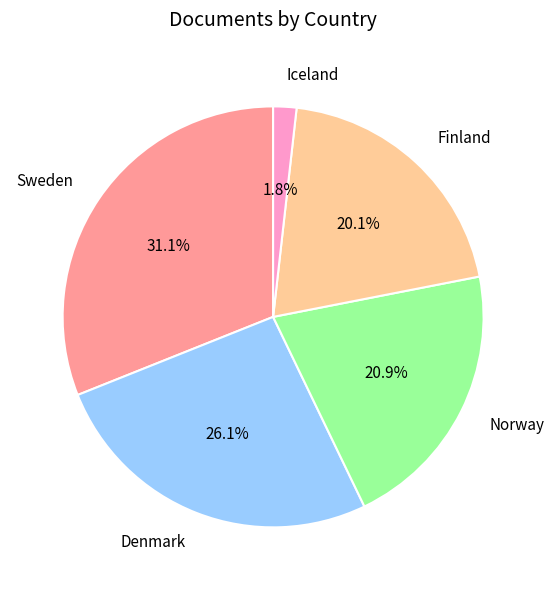

Approximately how many times larger is the value at Finland compared to Norway?

1.0